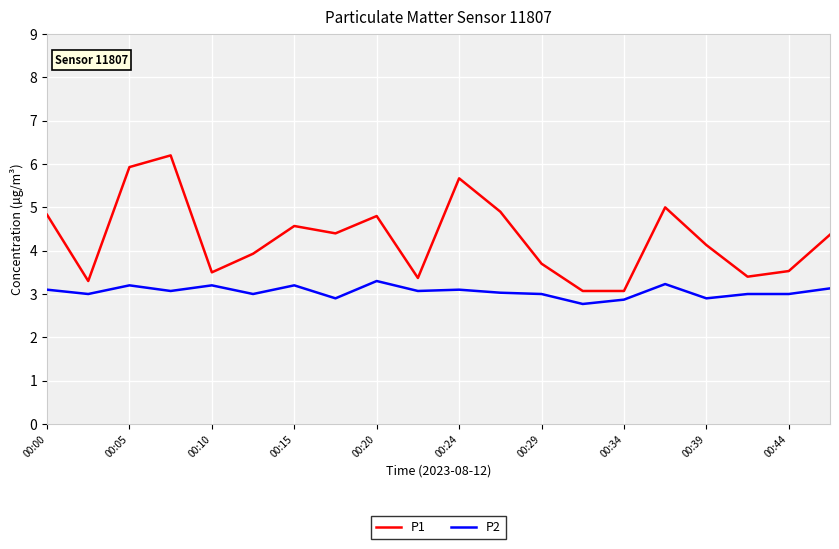

True or false: P2 and P1 cross at least once.

False